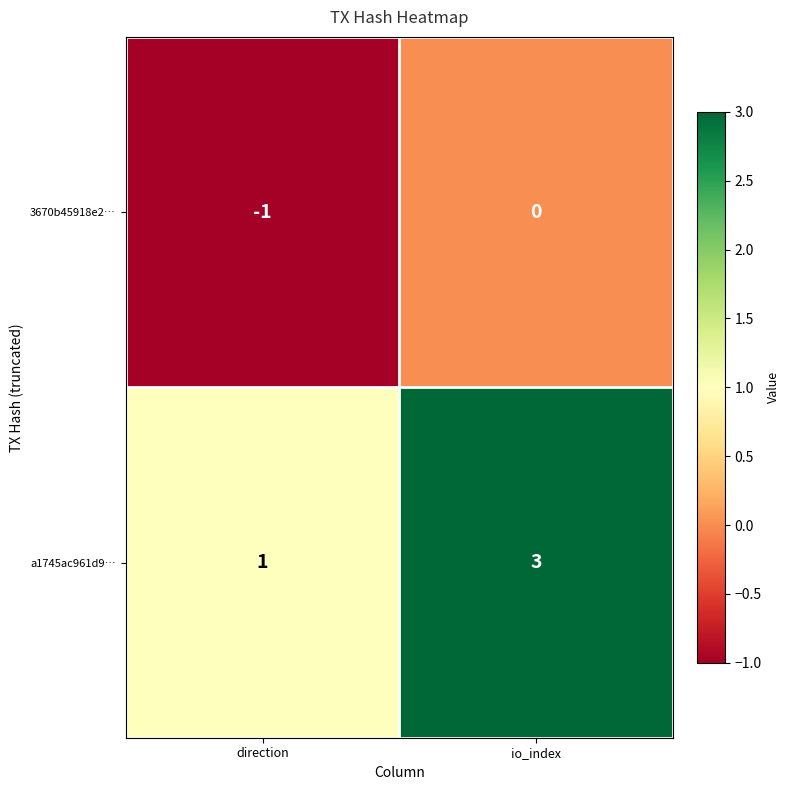

Rank the series by their maximum value, from lowest to highest.

3670b45918e2…, a1745ac961d9…